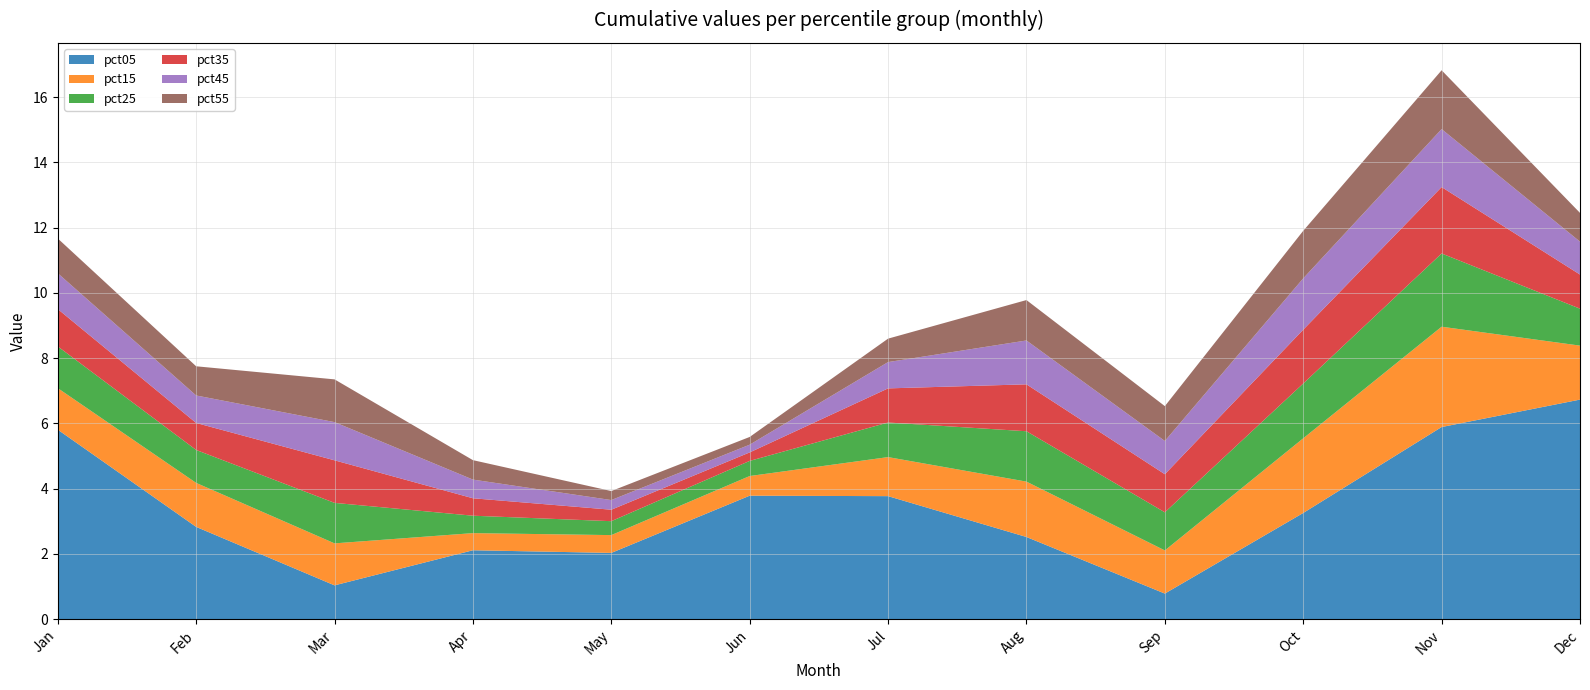

Reading left to right, list all the values displayed in this chart.

pct05: Jan=5.8	Feb=2.8	Mar=1.0	Apr=2.1	May=2.0	Jun=3.8	Jul=3.8	Aug=2.5	Sep=0.8	Oct=3.3	Nov=5.9	Dec=6.7
pct15: Jan=1.3	Feb=1.3	Mar=1.3	Apr=0.5	May=0.5	Jun=0.6	Jul=1.2	Aug=1.7	Sep=1.3	Oct=2.3	Nov=3.1	Dec=1.7
pct25: Jan=1.3	Feb=1.0	Mar=1.2	Apr=0.5	May=0.4	Jun=0.5	Jul=1.1	Aug=1.5	Sep=1.2	Oct=1.7	Nov=2.2	Dec=1.1
pct35: Jan=1.1	Feb=0.8	Mar=1.3	Apr=0.5	May=0.4	Jun=0.3	Jul=1.0	Aug=1.4	Sep=1.2	Oct=1.6	Nov=2.0	Dec=1.0
pct45: Jan=1.1	Feb=0.8	Mar=1.2	Apr=0.6	May=0.3	Jun=0.2	Jul=0.8	Aug=1.3	Sep=1.0	Oct=1.6	Nov=1.8	Dec=1.0
pct55: Jan=1.1	Feb=0.9	Mar=1.3	Apr=0.6	May=0.3	Jun=0.2	Jul=0.7	Aug=1.2	Sep=1.1	Oct=1.5	Nov=1.8	Dec=0.9